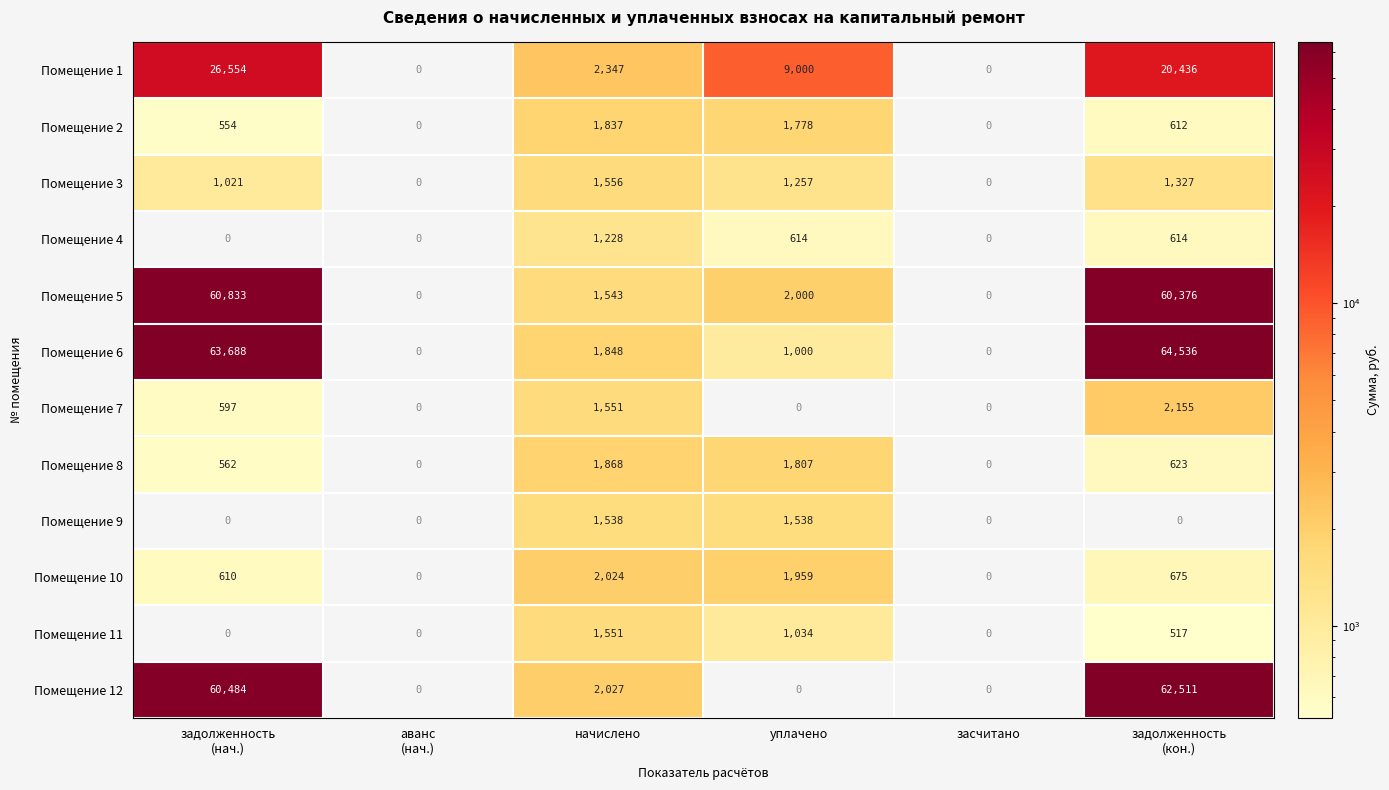

What is the sum of the Помещение 12 values at уплачено and начислено?

2027